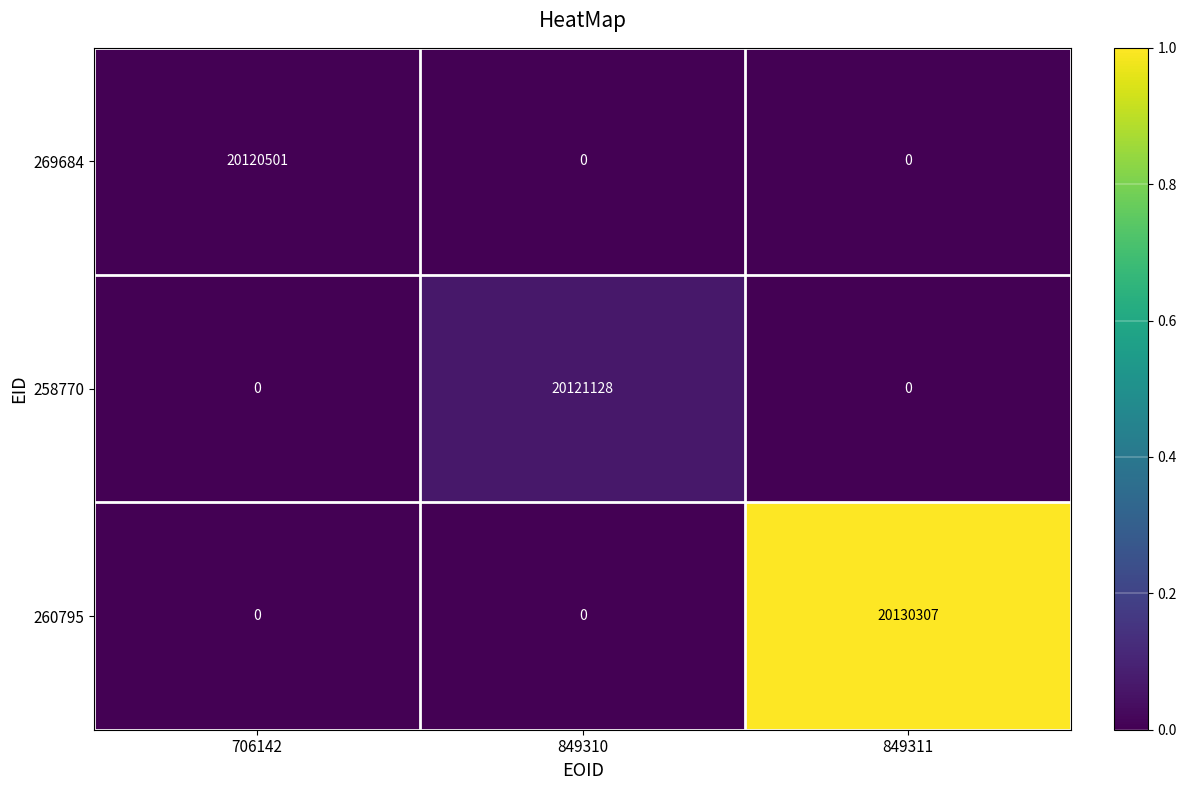

Read the 260795 value at 849311.

20130307